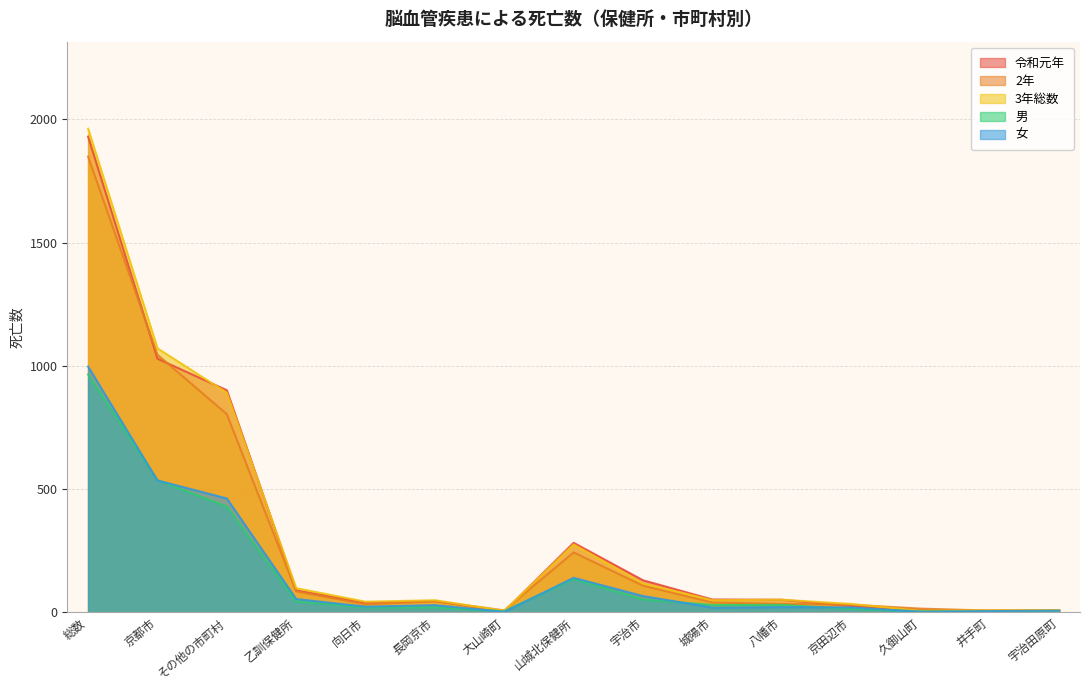

How many times do 女 and 男 cross each other?

8